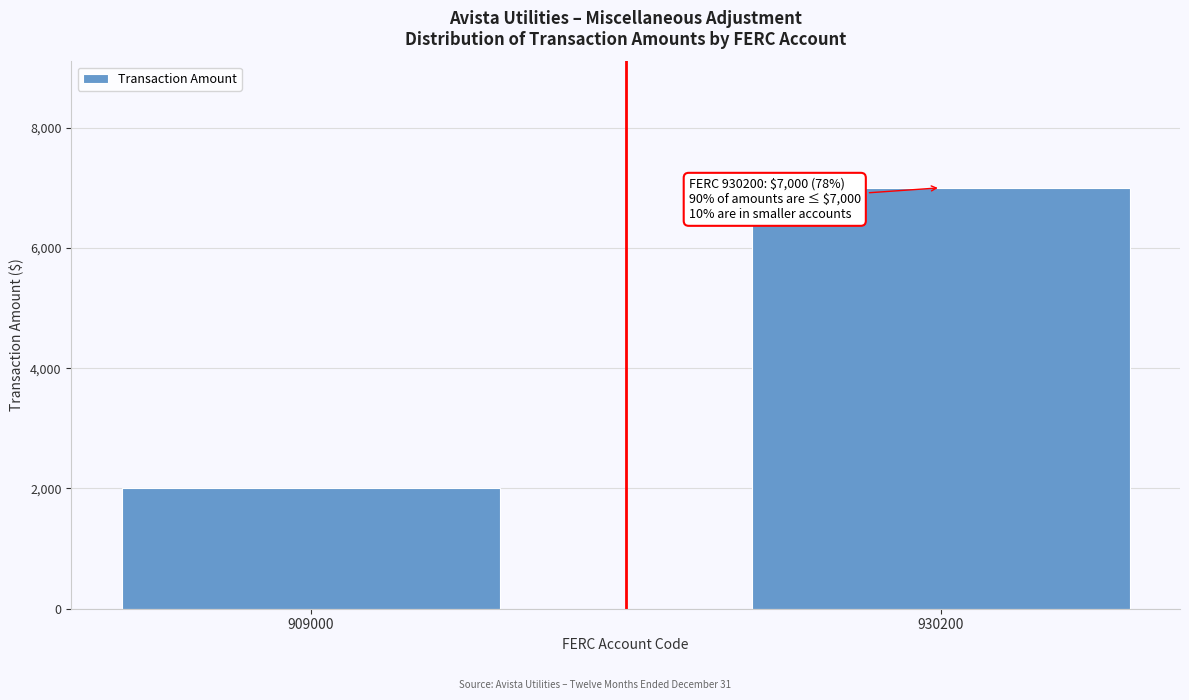

Reading left to right, list all the values displayed in this chart.

909000=2000	930200=7000